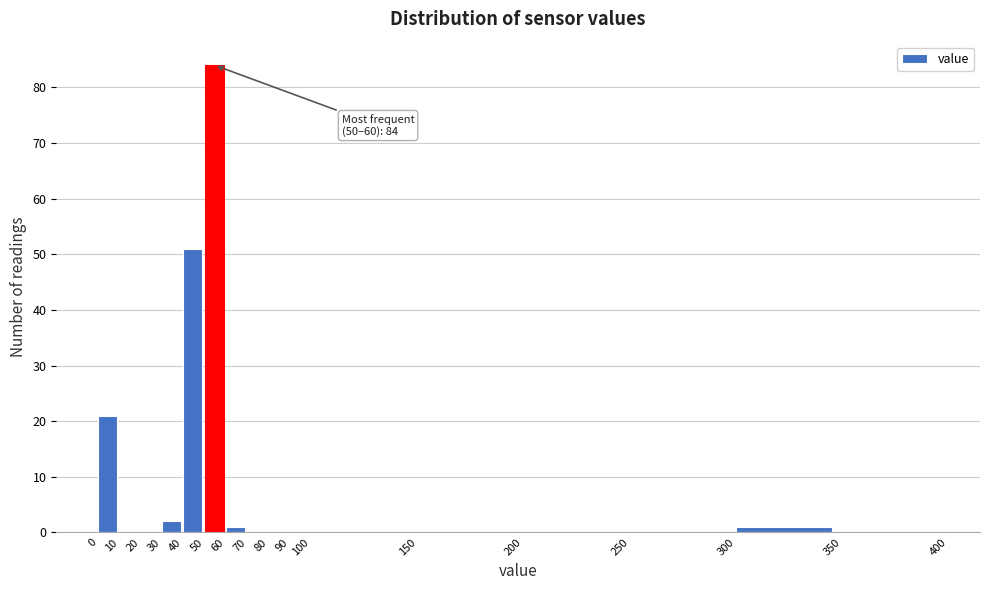

Over which range of the x-axis is the bar tallest?

50 to 60